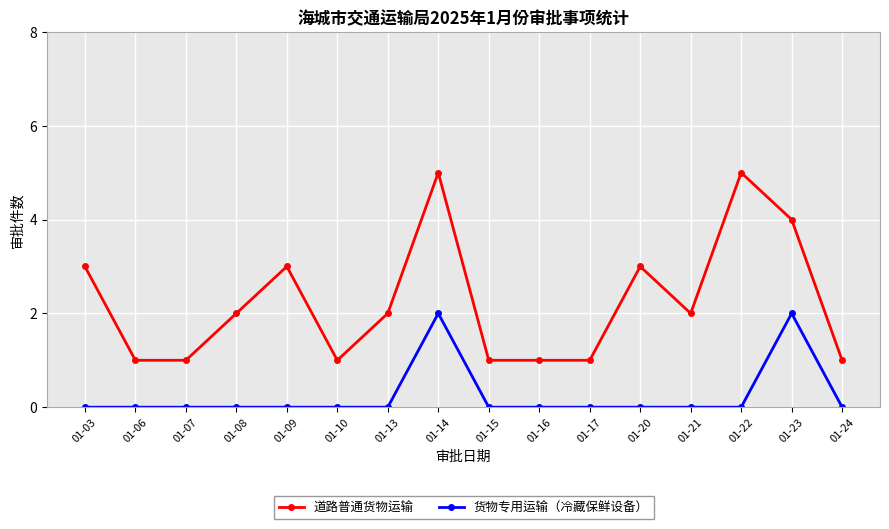

What is the difference between the 道路普通货物运输 values at 01-22 and 01-07?

4